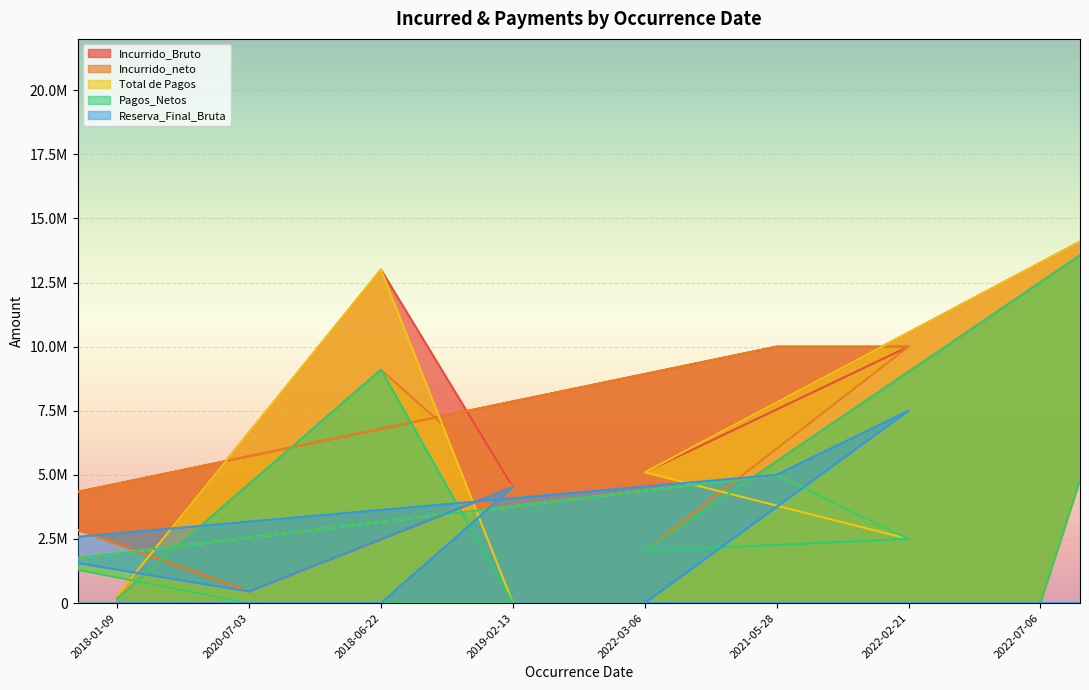

True or false: Pagos_Netos and Incurrido_neto intersect in this chart.

False